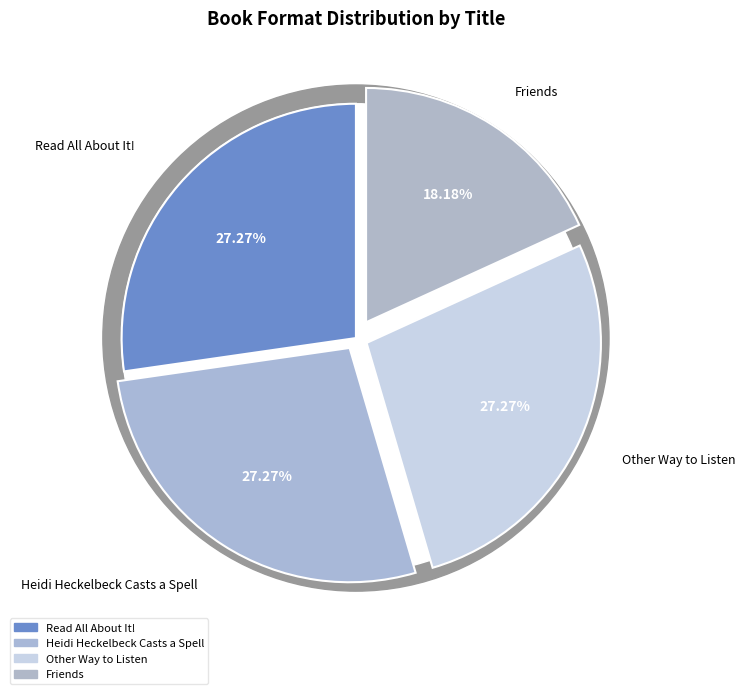

To the nearest percent, what is the combined percentage of Friends and Other Way to Listen?

45%